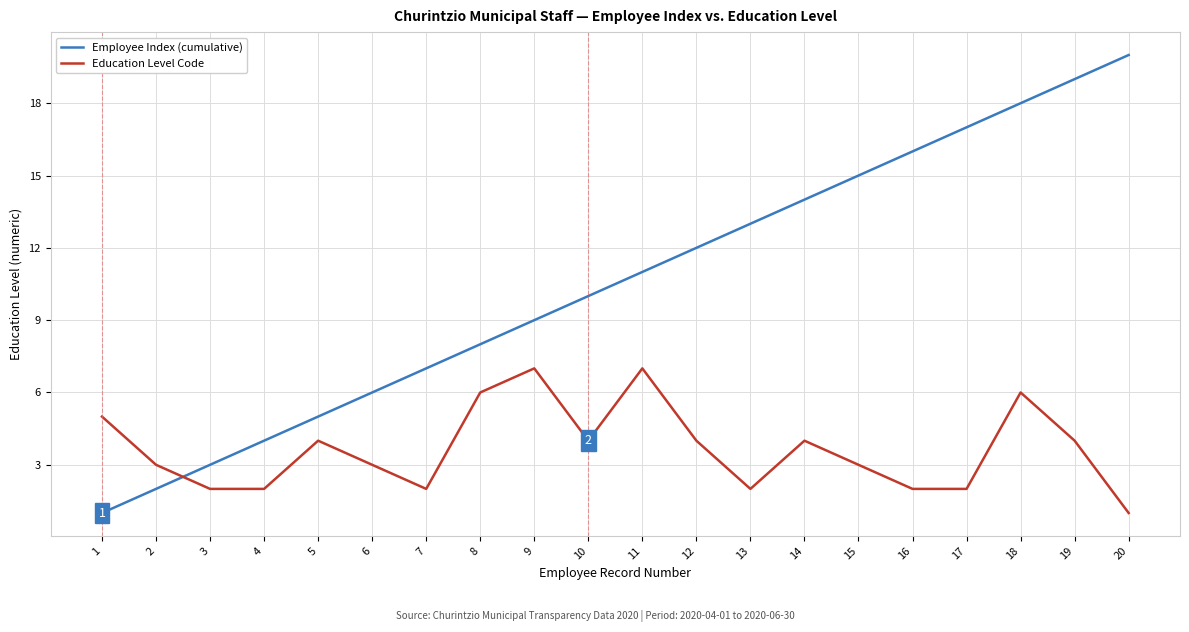

How many times do Education Level Code and Employee Index (cumulative) cross each other?

1